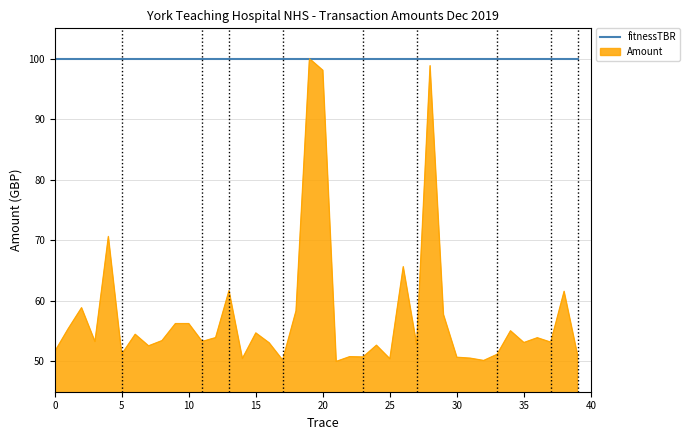

What is the minimum value for Amount?

50.0